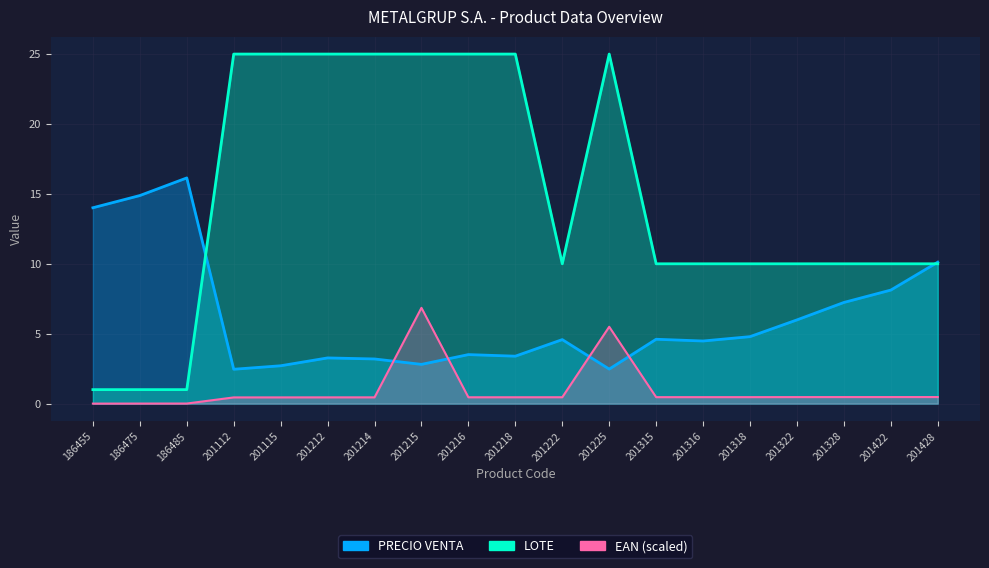

What is the difference between the LOTE values at 201428 and 186475?

9.0